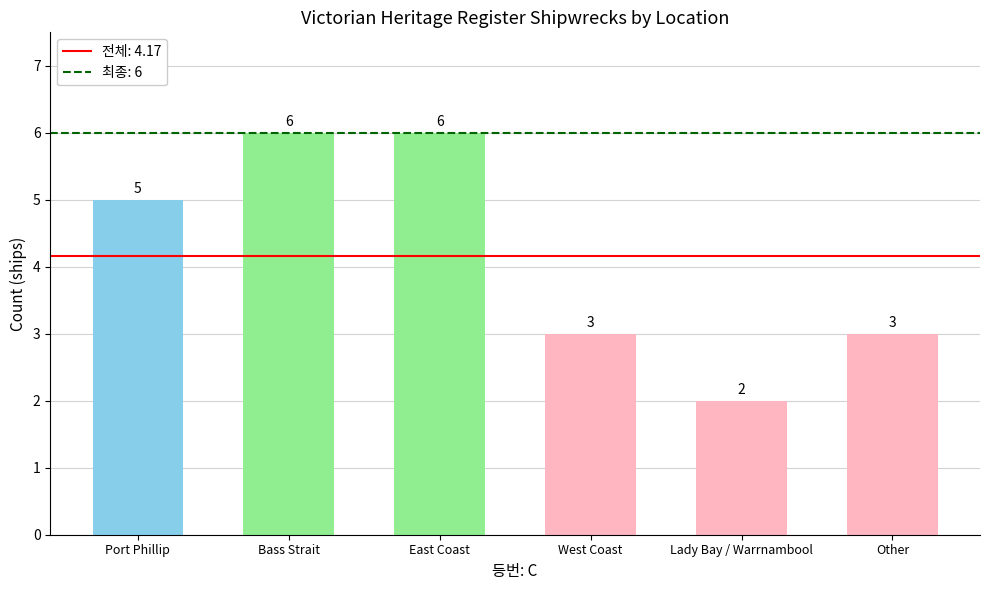

The chart shows a value of 1 at Other. True or false?

False